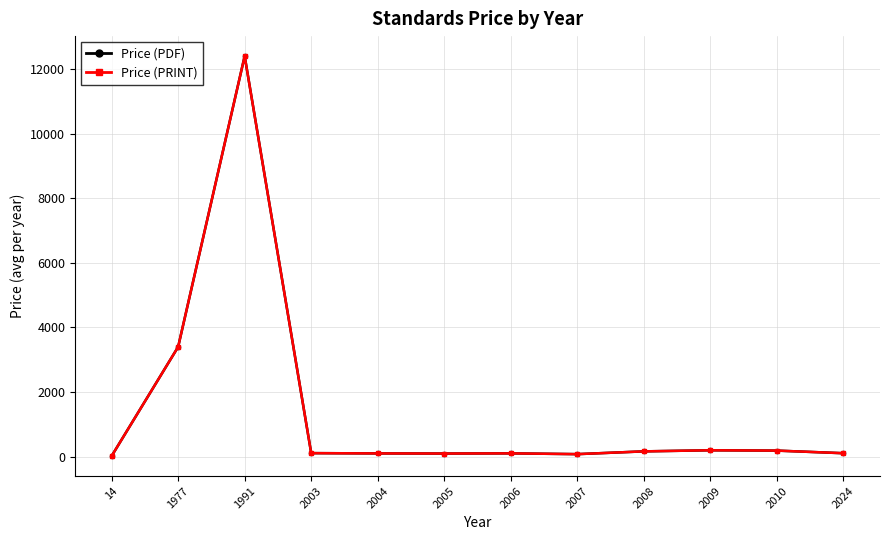

Is this an area chart (filled region under the line)?

No